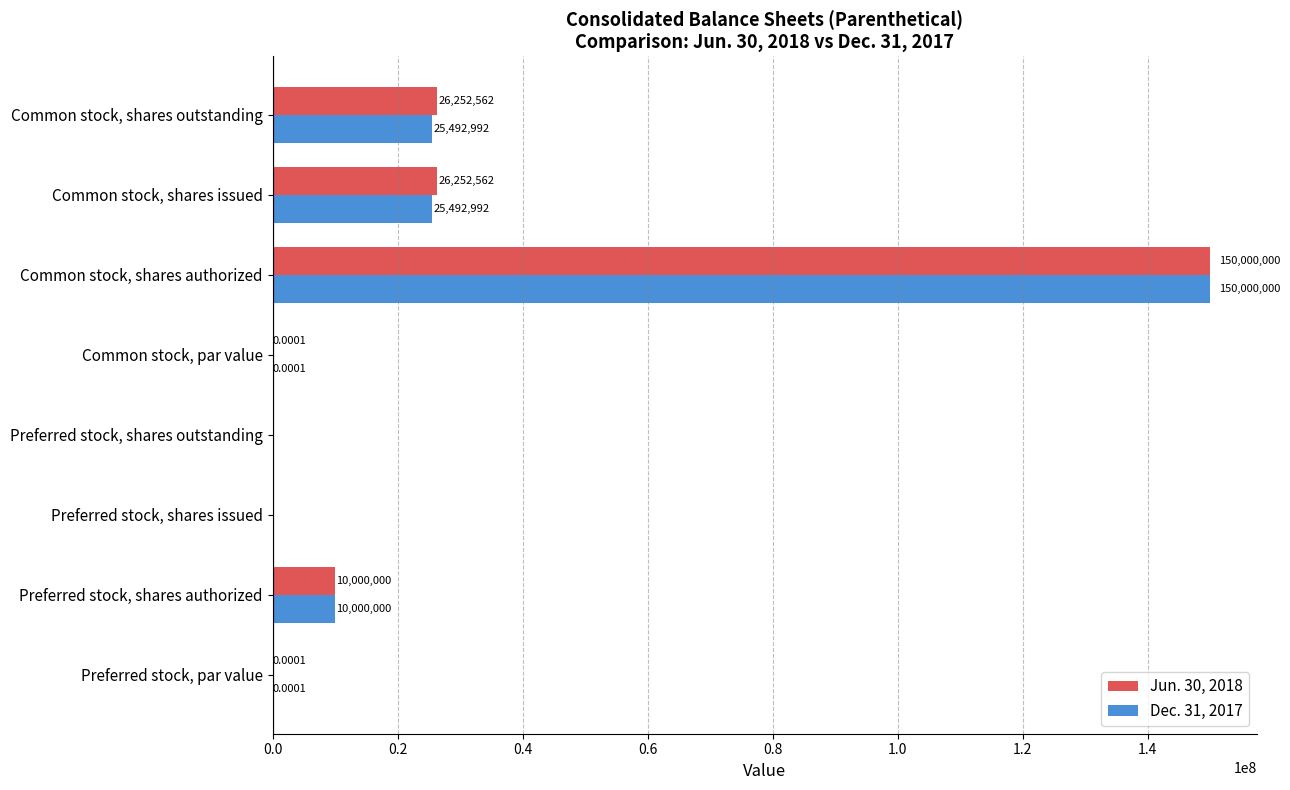

What is the sum of all Jun. 30, 2018 values?

212505124.0